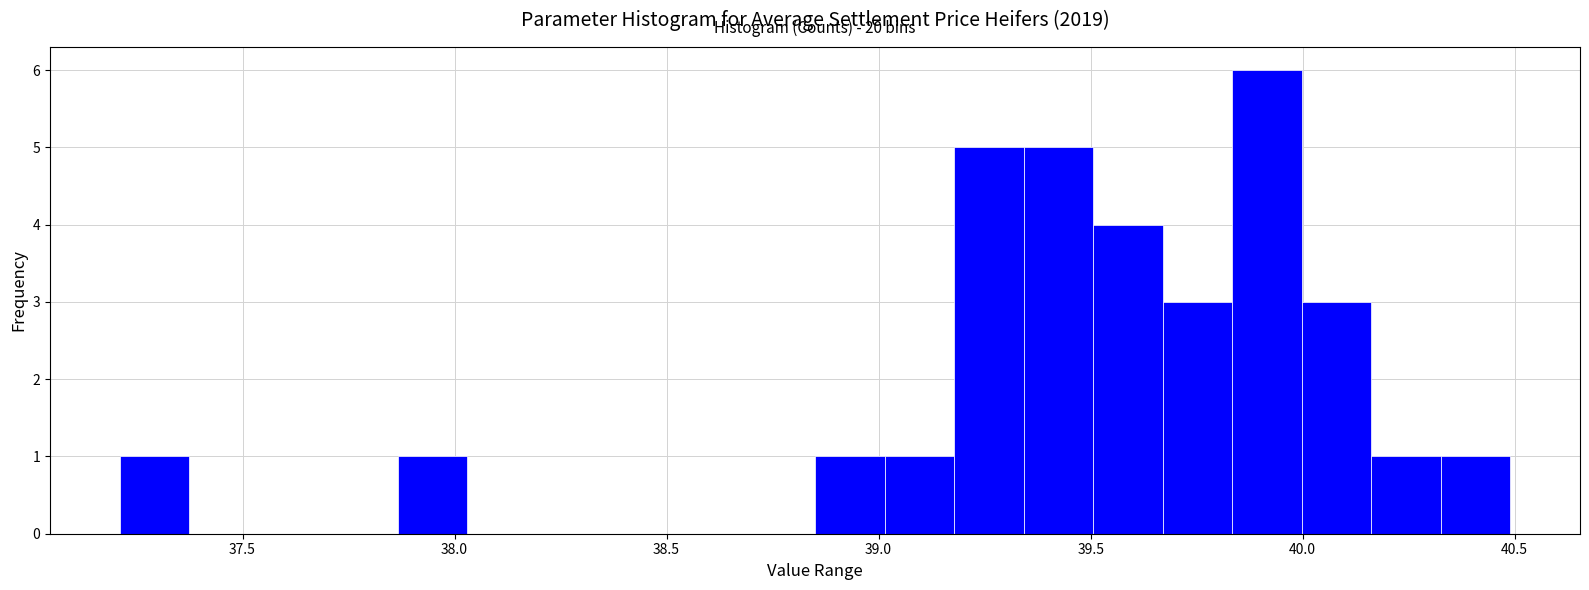

Read against the x-axis, roughly where is the centre of the tallest bar?

39.90